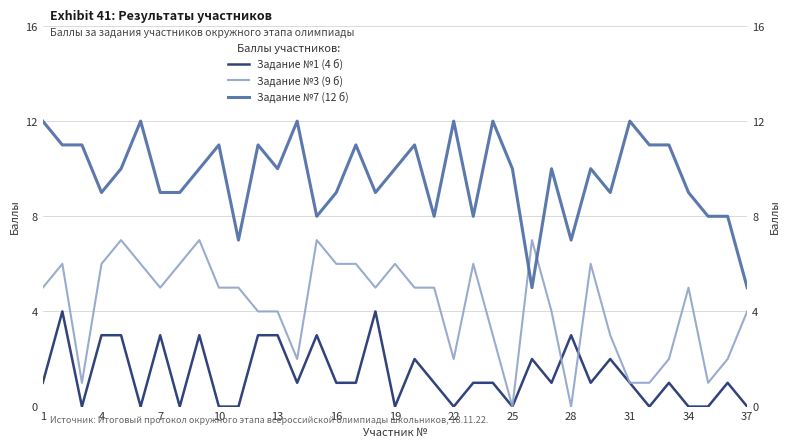

Reading right to left, extract all data points from this chart.

Задание №1 (4 б): 0	1	0	0	1	0	1	2	1	3	1	2	0	1	1	0	1	2	0	4	1	1	3	1	3	3	0	0	3	0	3	0	3	3	0	4	1
Задание №3 (9 б): 4	2	1	5	2	1	1	3	6	0	4	7	0	3	6	2	5	5	6	5	6	6	7	2	4	4	5	5	7	6	5	6	7	6	1	6	5
Задание №7 (12 б): 5	8	8	9	11	11	12	9	10	7	10	5	10	12	8	12	8	11	10	9	11	9	8	12	10	11	7	11	10	9	9	12	10	9	11	11	12